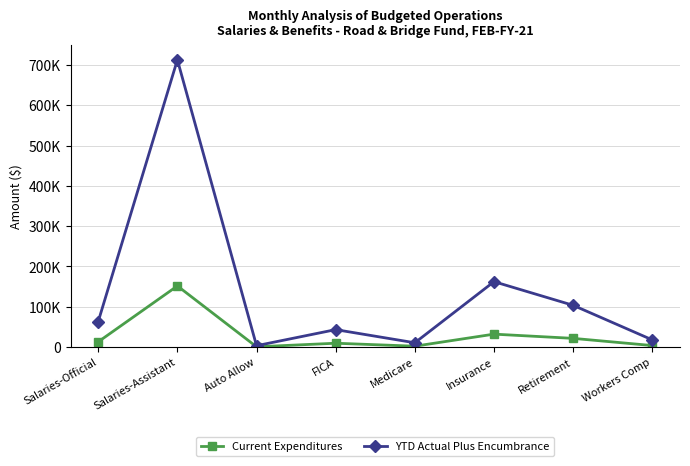

At which category does Current Expenditures reach its first local peak?

Salaries-Assistant